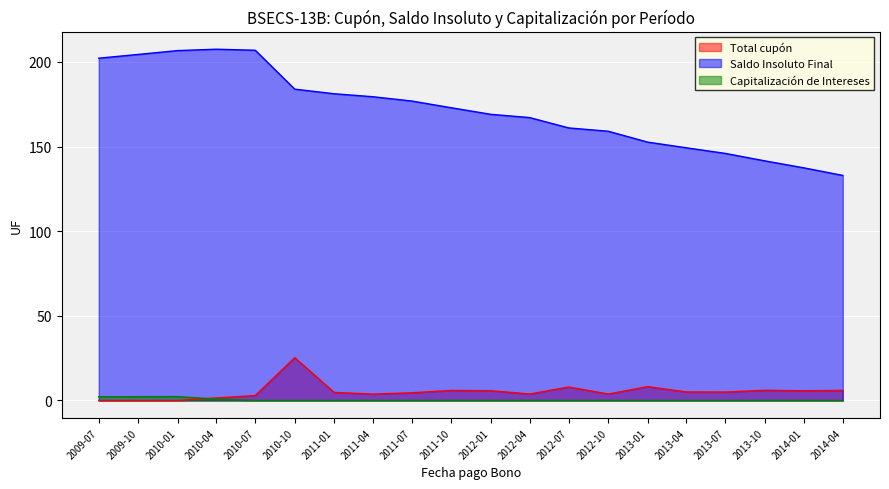

What position from the left is 2012-07?

13